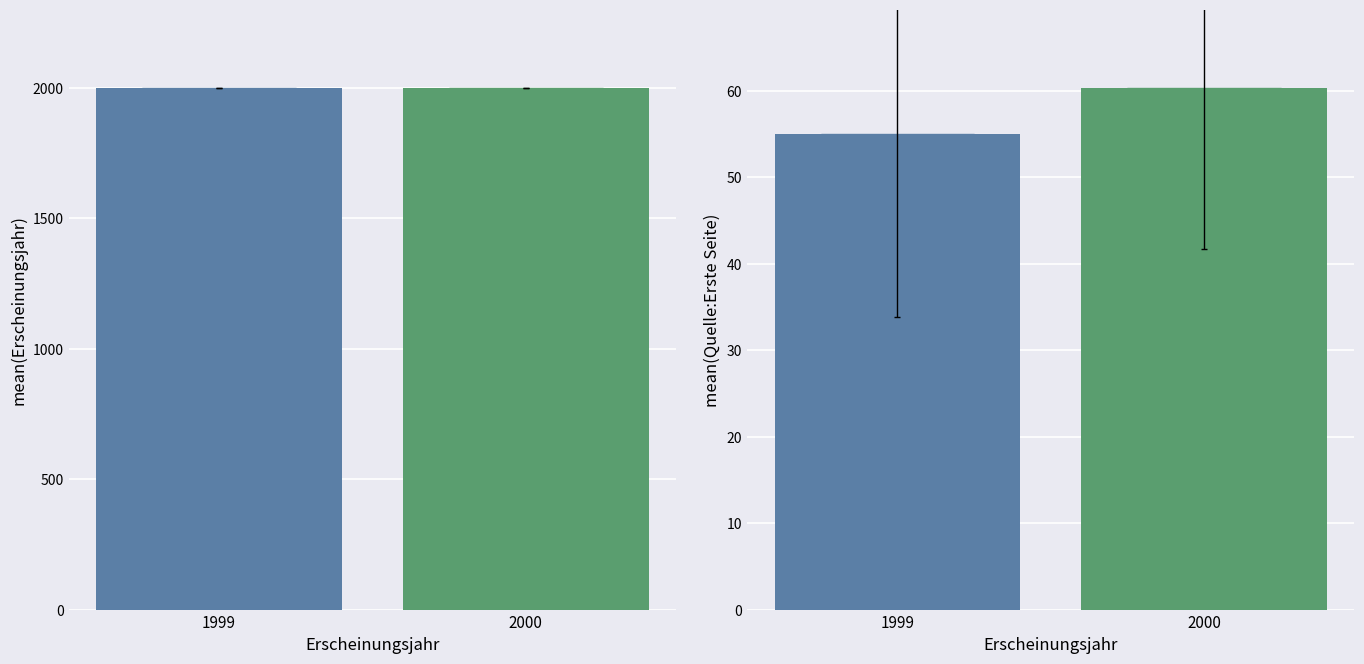

At which category is the sum across all series the highest?

2000